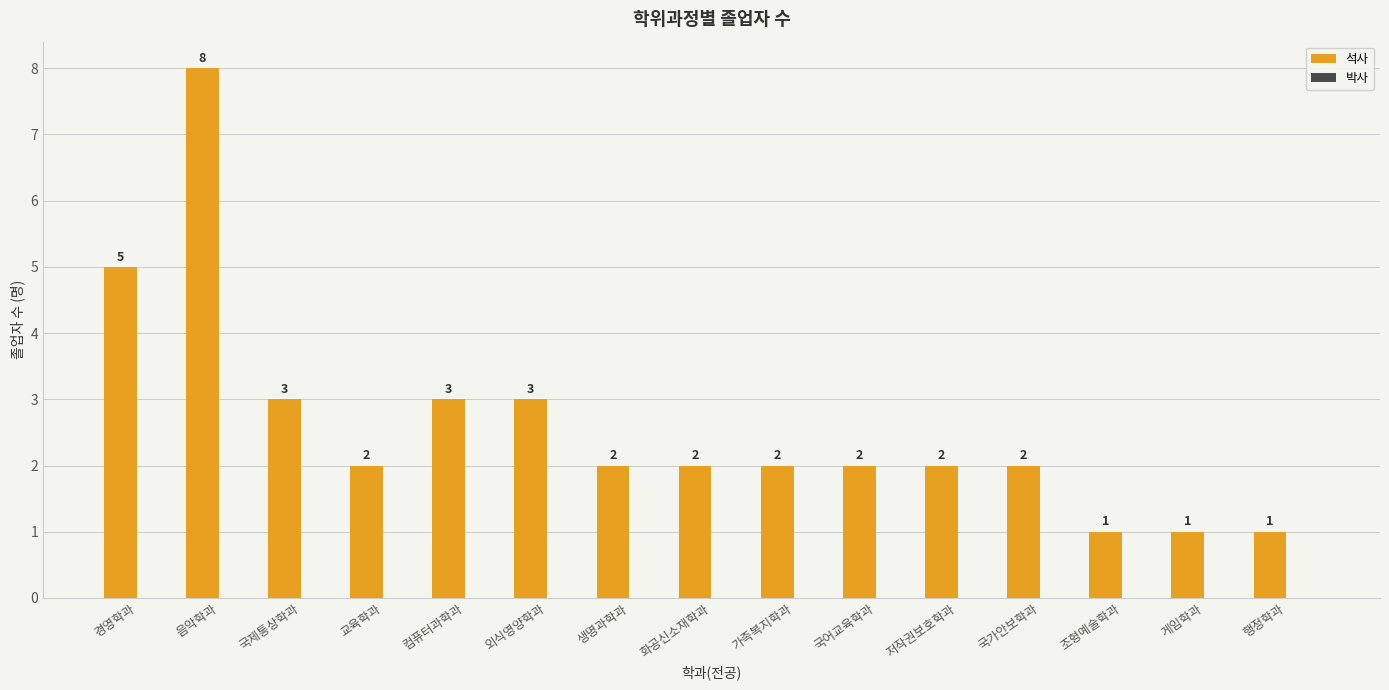

Count the number of data series in this chart.

1